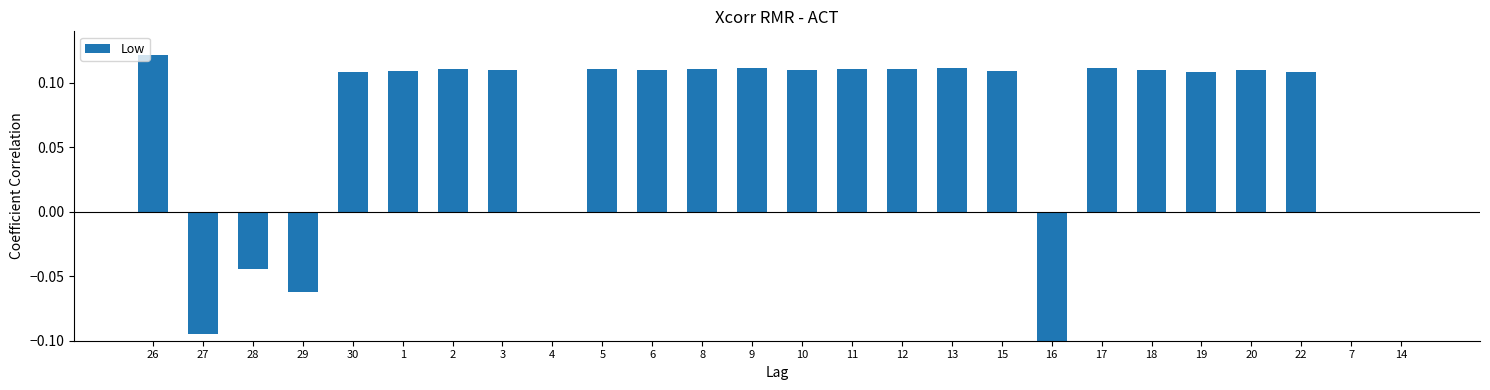

Is it true that the value at 17 is 0.1?

True